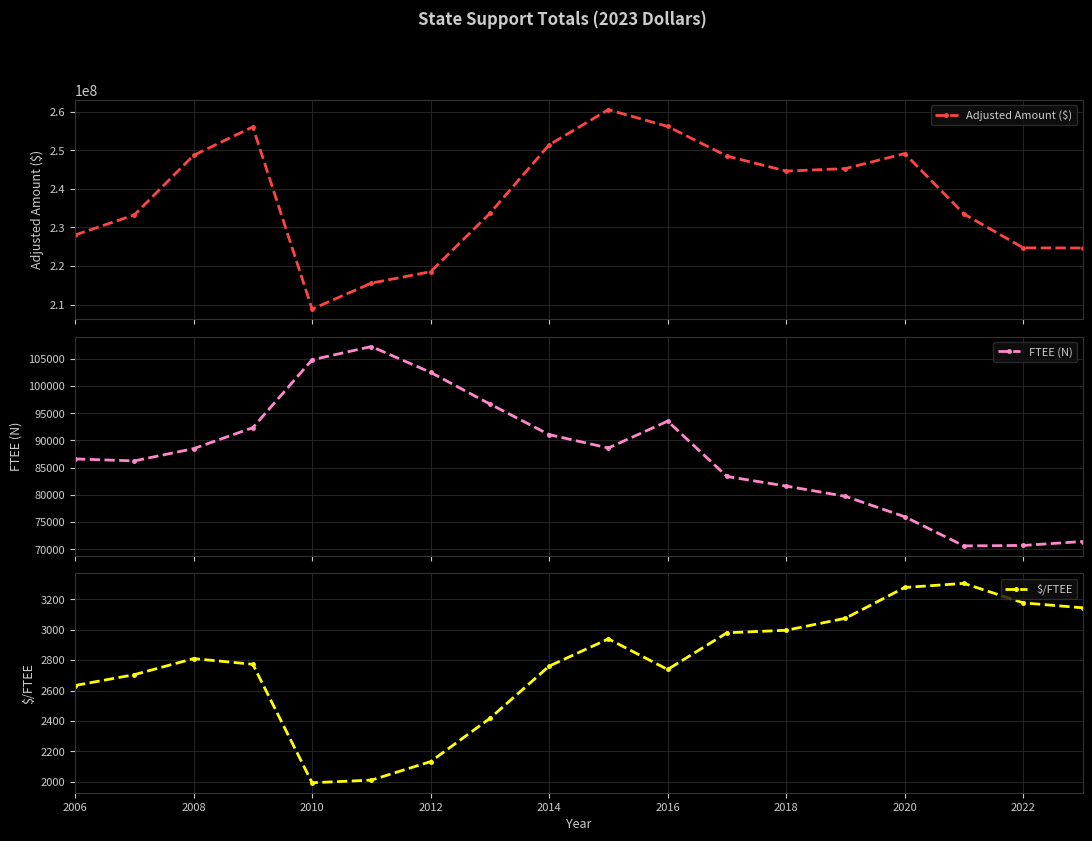

Count the number of categories in the chart.

18